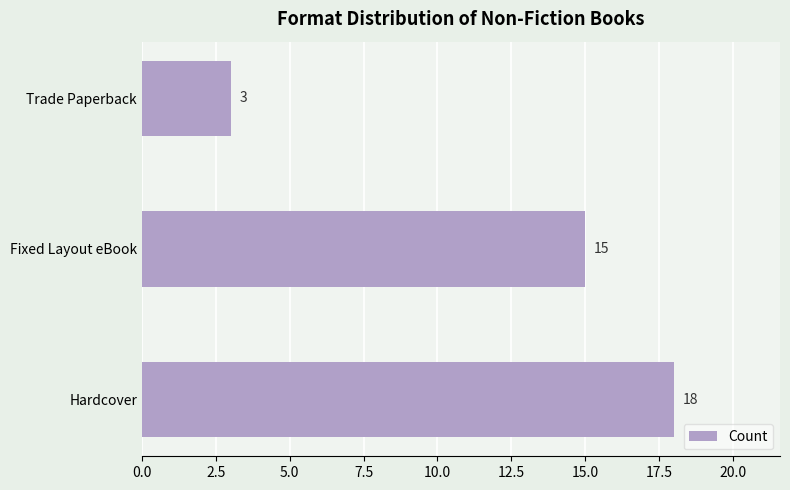

Where is the data nearest to the value 10?

Fixed Layout eBook